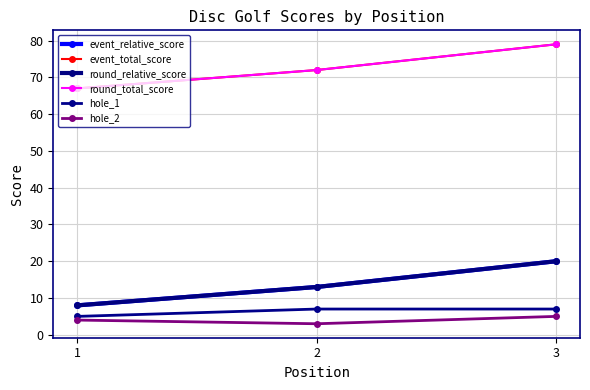

At 1, list the series in order from largest to smallest.

event_total_score, round_total_score, event_relative_score, round_relative_score, hole_1, hole_2